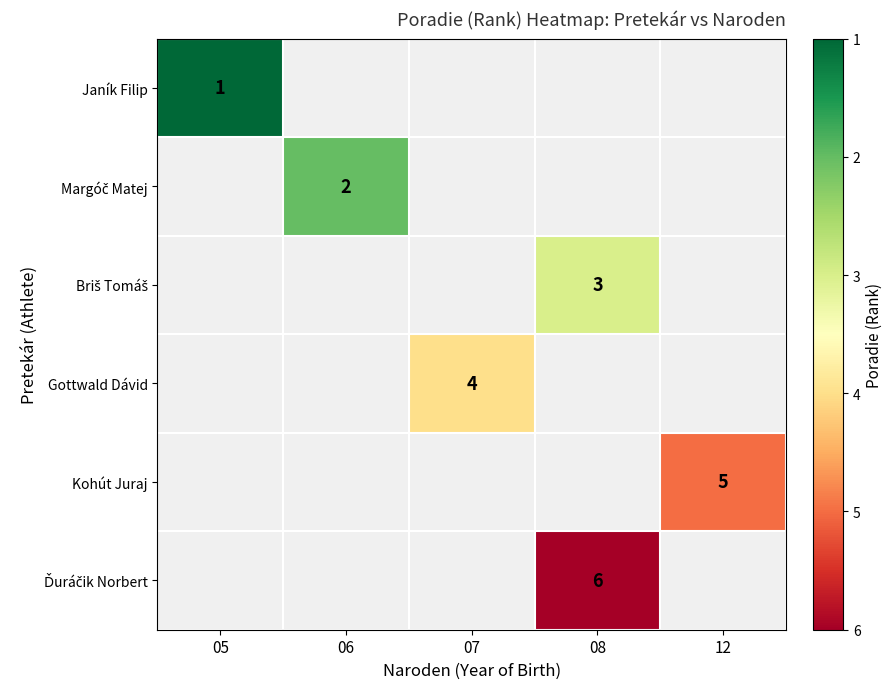

Which label corresponds to the smallest value in the chart?

05